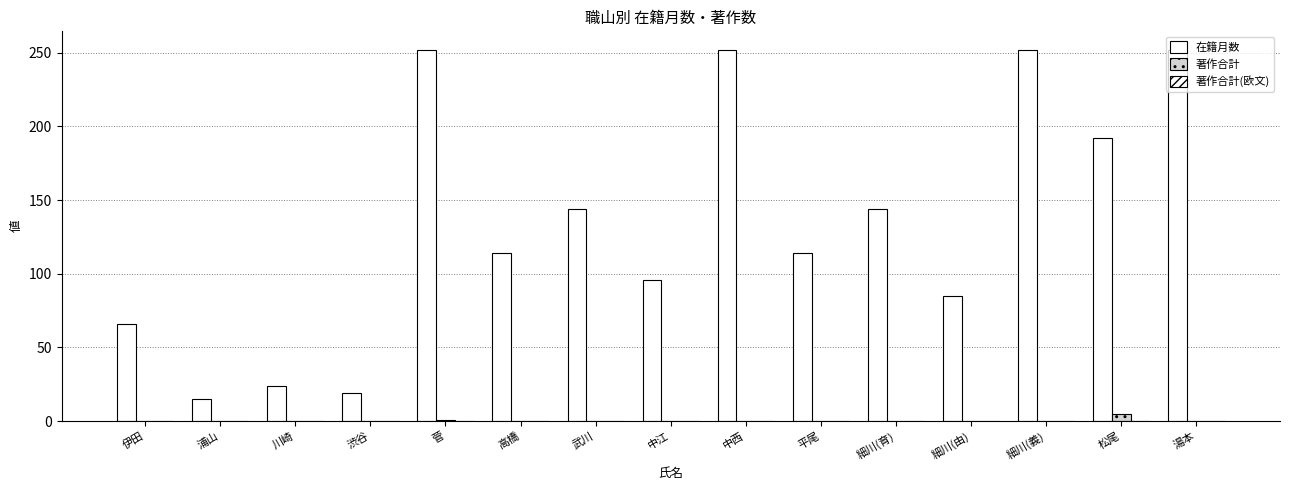

At how many categories does at least one series exceed 245?

4